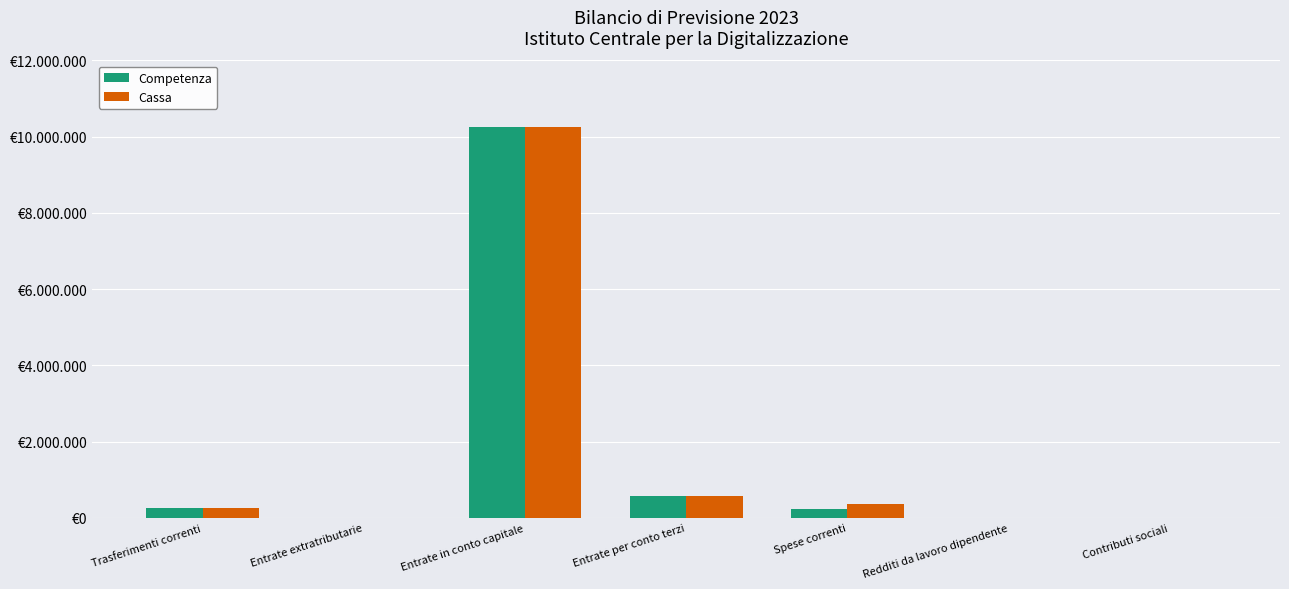

Is the value of Cassa at Redditi da lavoro dipendente greater than the value of Competenza at Contributi sociali?

Yes